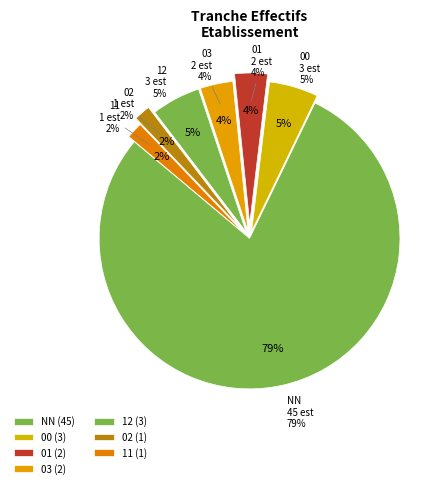

Is it true that 11 is 2% of the pie?

True